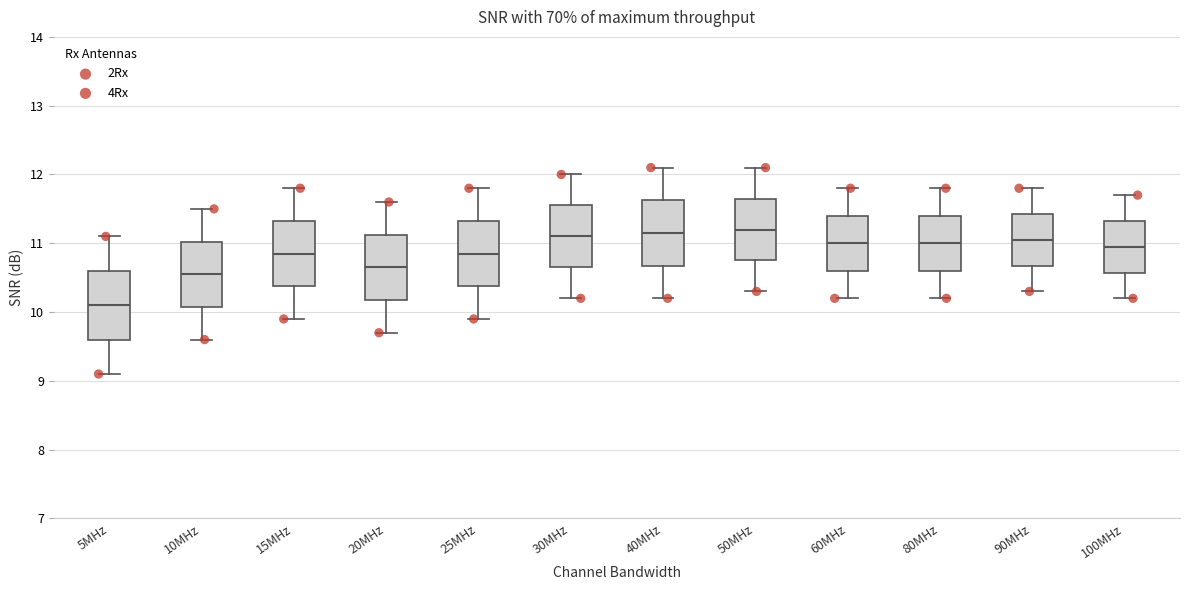

Reading left to right, transcribe this box plot: for each box, give where its median line is, the range the box spans, and where its two whiskers end, as read against the y-axis. The values are not printed on the chart, so give them approximately, as read against the axis.

5MHz: median 10.1, box 9.6 to 10.6, whiskers 9.1 to 11.1
10MHz: median 10.6, box 10.1 to 11.0, whiskers 9.6 to 11.5
15MHz: median 10.9, box 10.4 to 11.3, whiskers 9.9 to 11.8
20MHz: median 10.7, box 10.2 to 11.1, whiskers 9.7 to 11.6
25MHz: median 10.9, box 10.4 to 11.3, whiskers 9.9 to 11.8
30MHz: median 11.1, box 10.7 to 11.6, whiskers 10.2 to 12.0
40MHz: median 11.2, box 10.7 to 11.6, whiskers 10.2 to 12.1
50MHz: median 11.2, box 10.8 to 11.7, whiskers 10.3 to 12.1
60MHz: median 11.0, box 10.6 to 11.4, whiskers 10.2 to 11.8
80MHz: median 11.0, box 10.6 to 11.4, whiskers 10.2 to 11.8
90MHz: median 11.1, box 10.7 to 11.4, whiskers 10.3 to 11.8
100MHz: median 11.0, box 10.6 to 11.3, whiskers 10.2 to 11.7